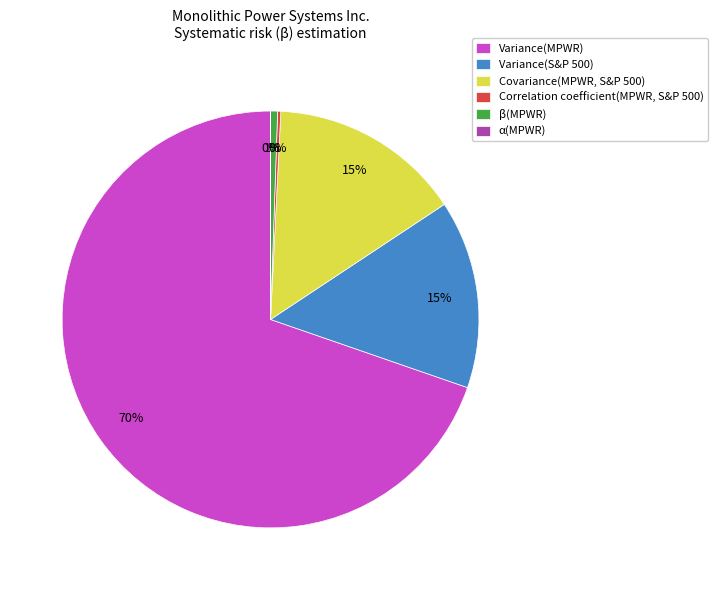

To the nearest percent, what is the average slice percentage?

17%